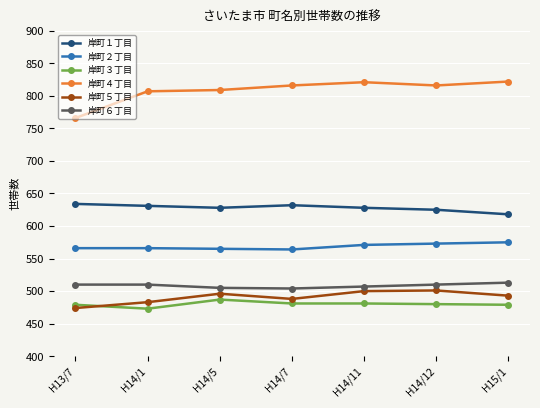

What are all the series names shown in the legend?

岸町１丁目, 岸町２丁目, 岸町３丁目, 岸町４丁目, 岸町５丁目, 岸町６丁目